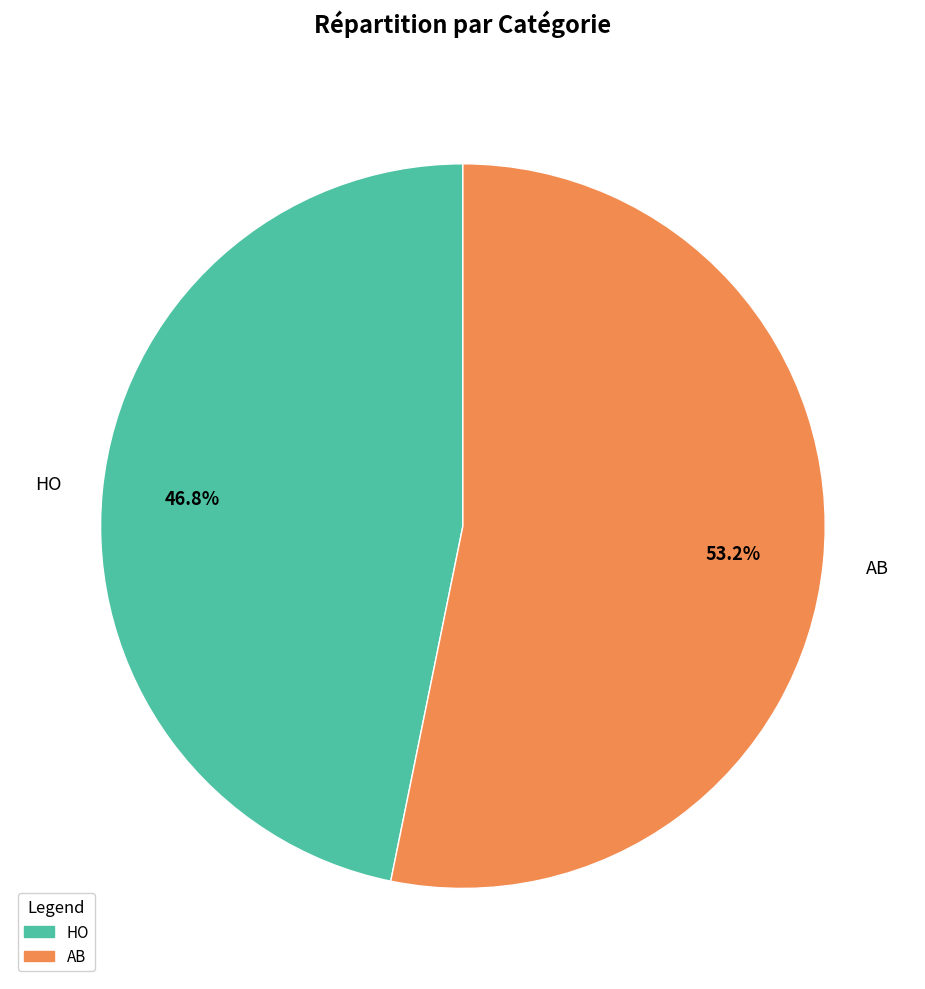

The AB slice represents 53% of the pie. True or false?

True